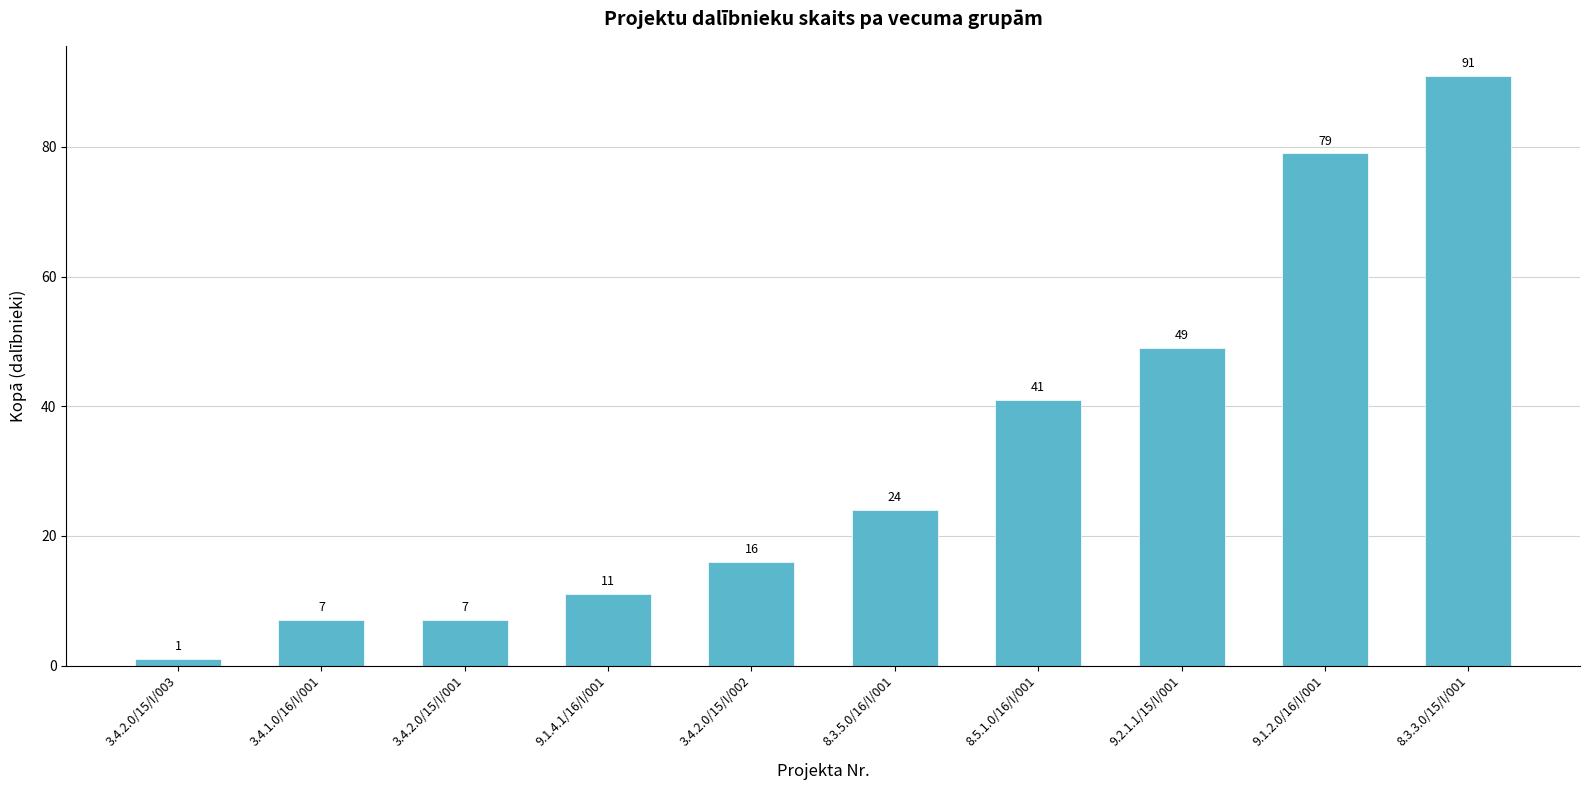

Which label corresponds to the smallest value in the chart?

3.4.2.0/15/I/003